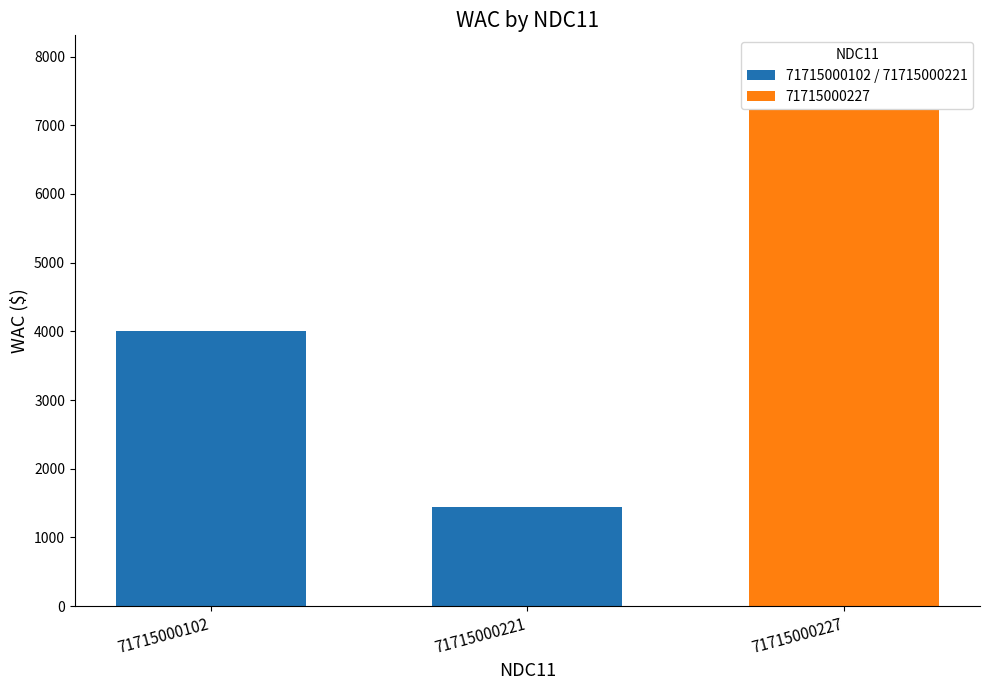

List the labels in order of value, smallest first.

71715000221, 71715000102, 71715000227